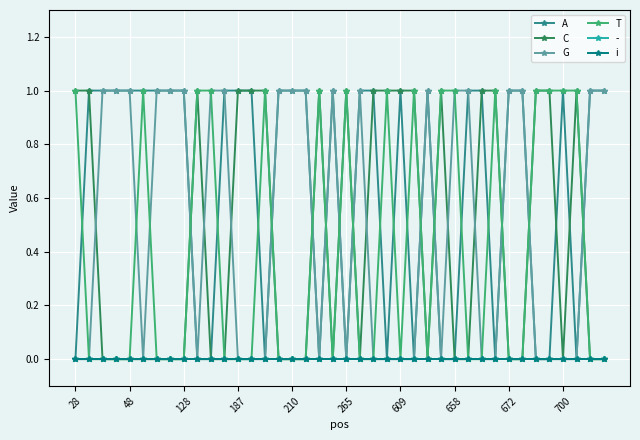

Does the chart have visible grid lines?

Yes